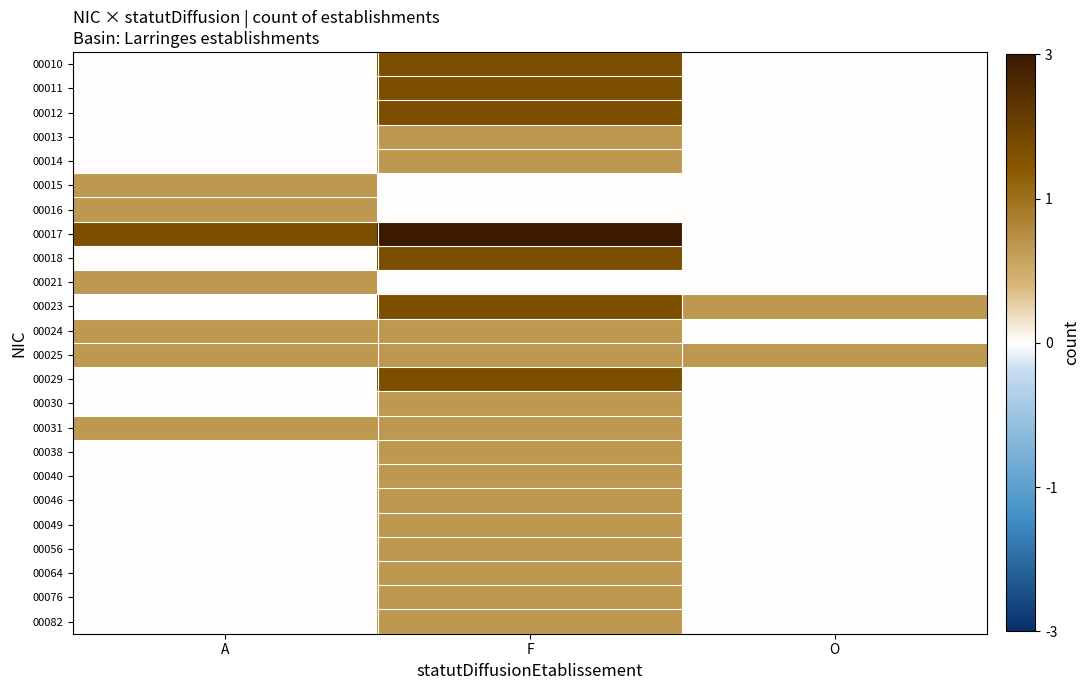

Reading right to left, what are all the values shown in this chart?

00010: O=0	F=2	A=0
00011: O=0	F=2	A=0
00012: O=0	F=2	A=0
00013: O=0	F=1	A=0
00014: O=0	F=1	A=0
00015: O=0	F=0	A=1
00016: O=0	F=0	A=1
00017: O=0	F=3	A=2
00018: O=0	F=2	A=0
00021: O=0	F=0	A=1
00023: O=1	F=2	A=0
00024: O=0	F=1	A=1
00025: O=1	F=1	A=1
00029: O=0	F=2	A=0
00030: O=0	F=1	A=0
00031: O=0	F=1	A=1
00038: O=0	F=1	A=0
00040: O=0	F=1	A=0
00046: O=0	F=1	A=0
00049: O=0	F=1	A=0
00056: O=0	F=1	A=0
00064: O=0	F=1	A=0
00076: O=0	F=1	A=0
00082: O=0	F=1	A=0